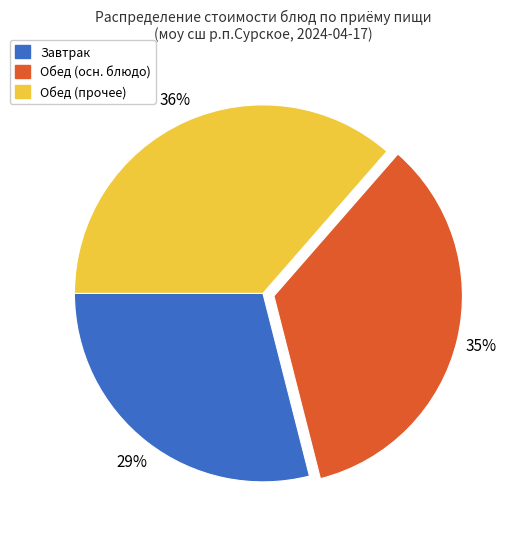

Rank the categories by value from lowest to highest.

Завтрак, Обед (осн. блюдо), Обед (прочее)